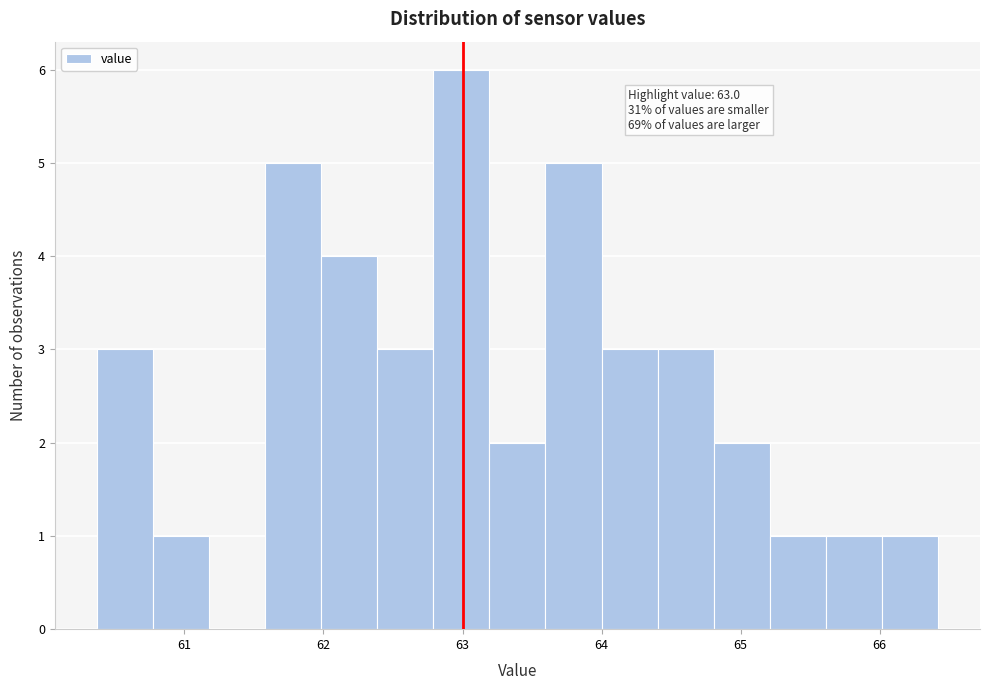

Over which range of the x-axis is the bar tallest?

62.8 to 63.2